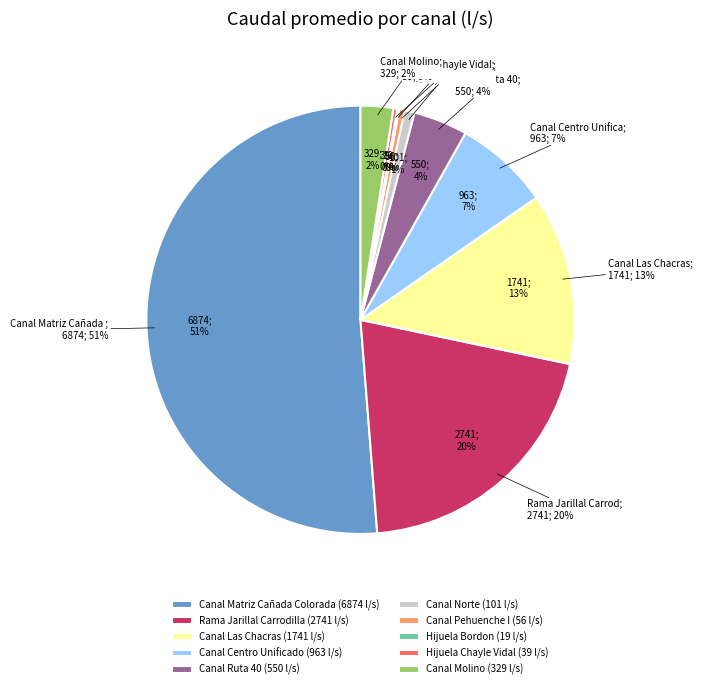

Does Canal Matriz Cañada Colorada account for over 50% of the chart?

Yes